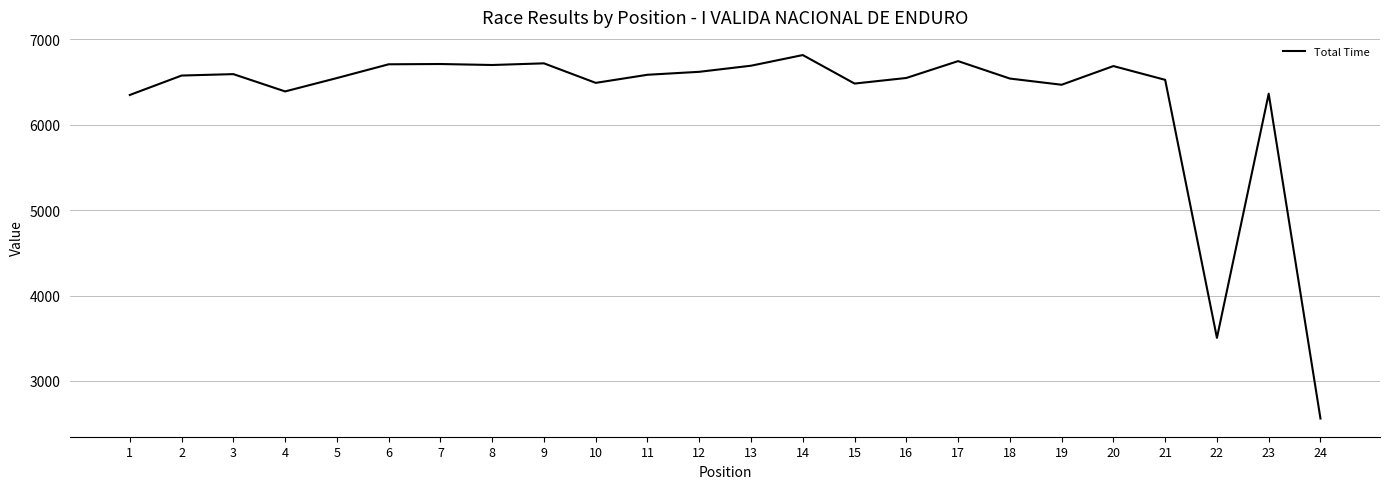

What is the difference between the maximum and minimum values?

4255.7